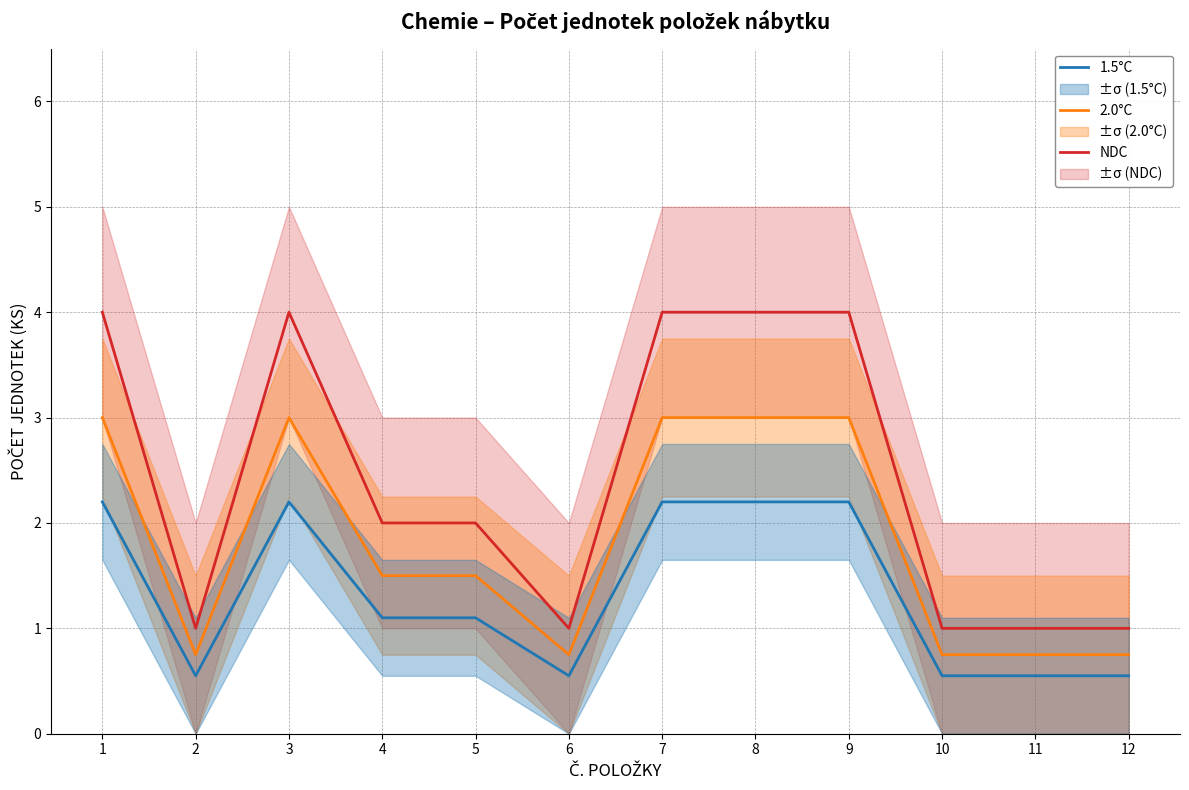

In NDC, how many points are lower than both neighbors (excluding endpoints)?

2